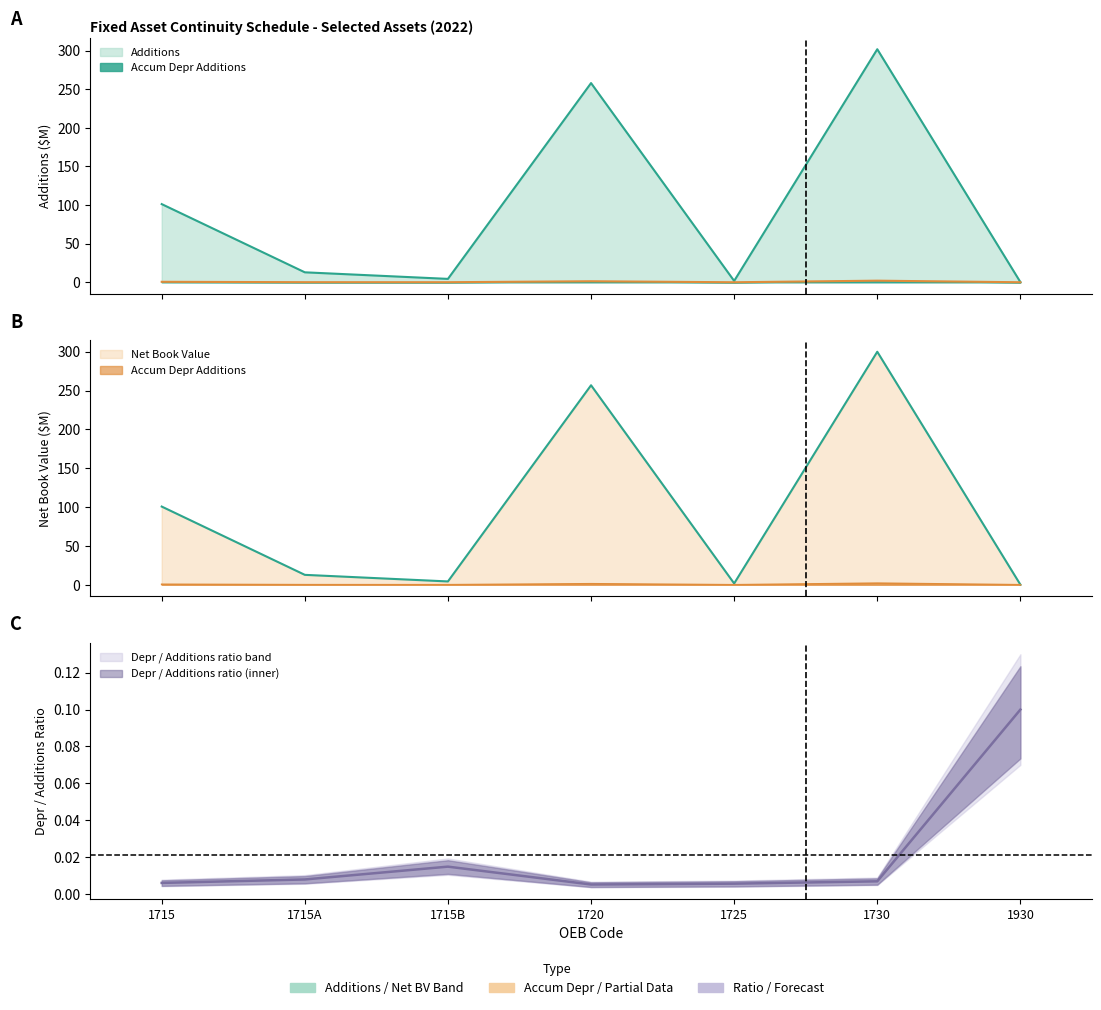

What value does the Accum Depr Additions series have at 1715B?

0.1